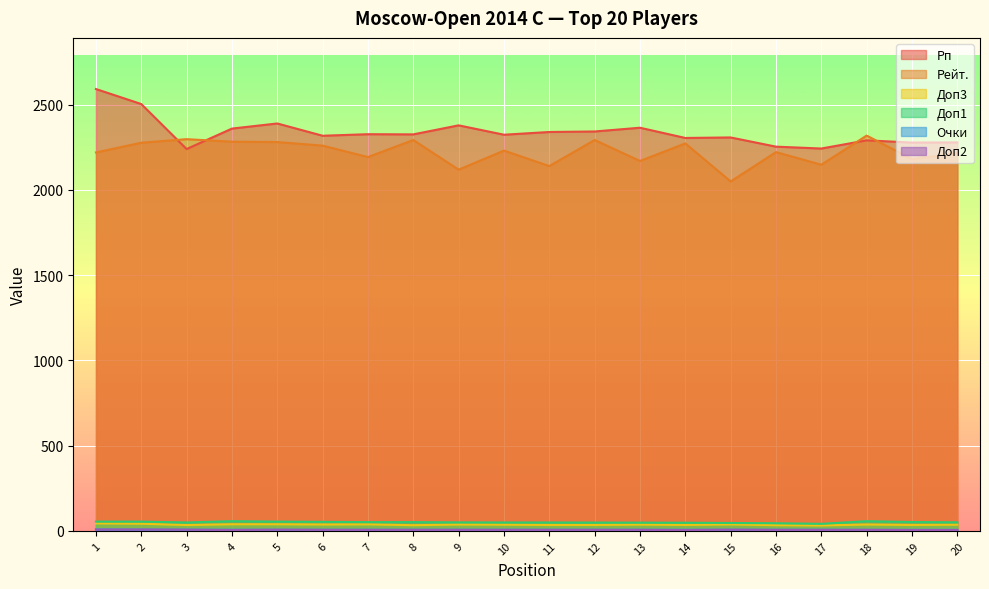

Where is Рп nearest to the value 2416?

5